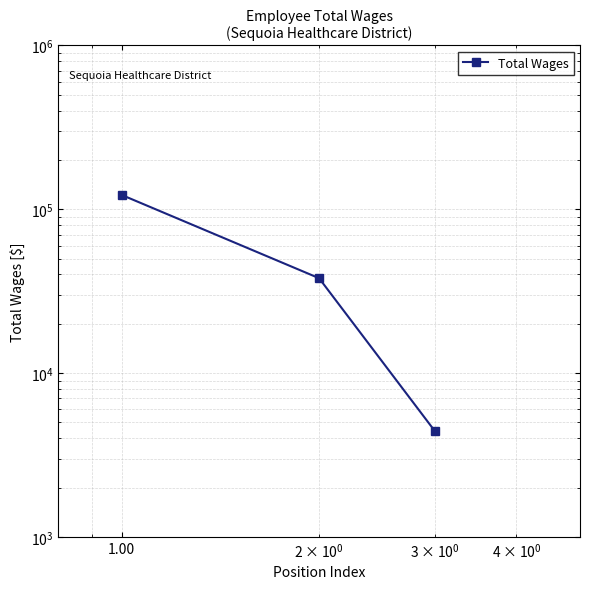

What is the smallest value displayed?

4446